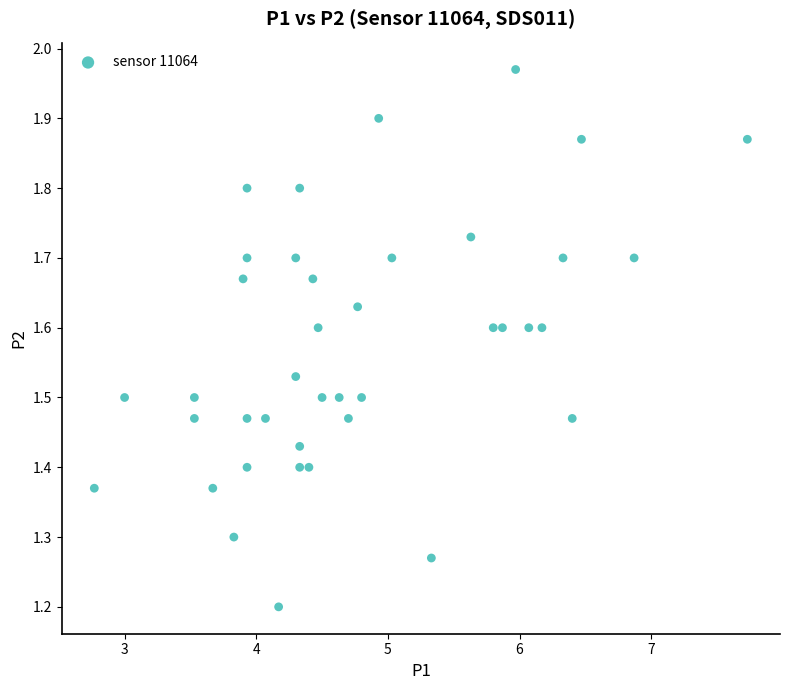

What is the range of X values (max minus min)?

5.0